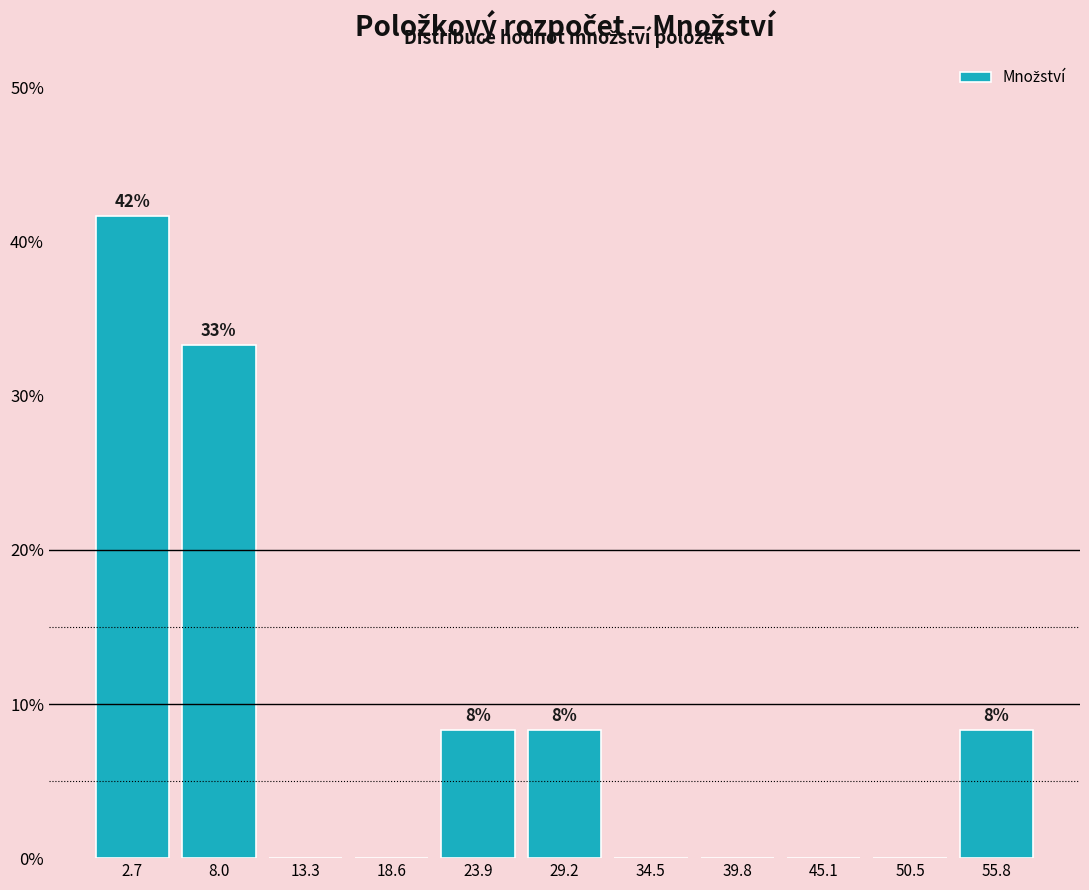

Which range on the x-axis has the tallest bar?

0 to 5